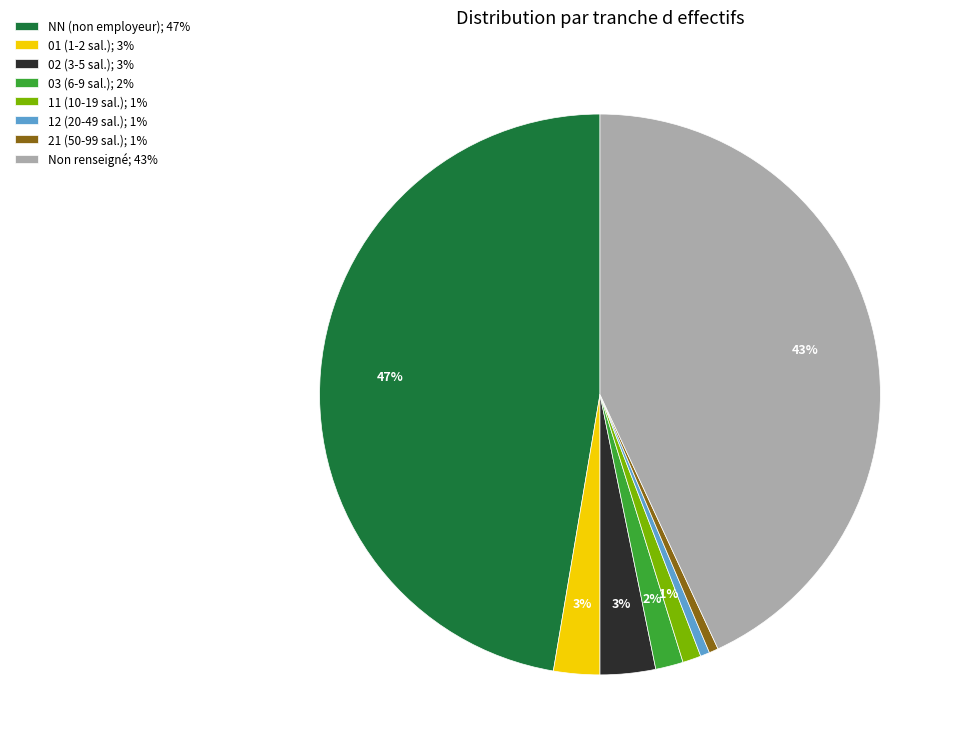

To the nearest percent, what is the average slice percentage?

12%